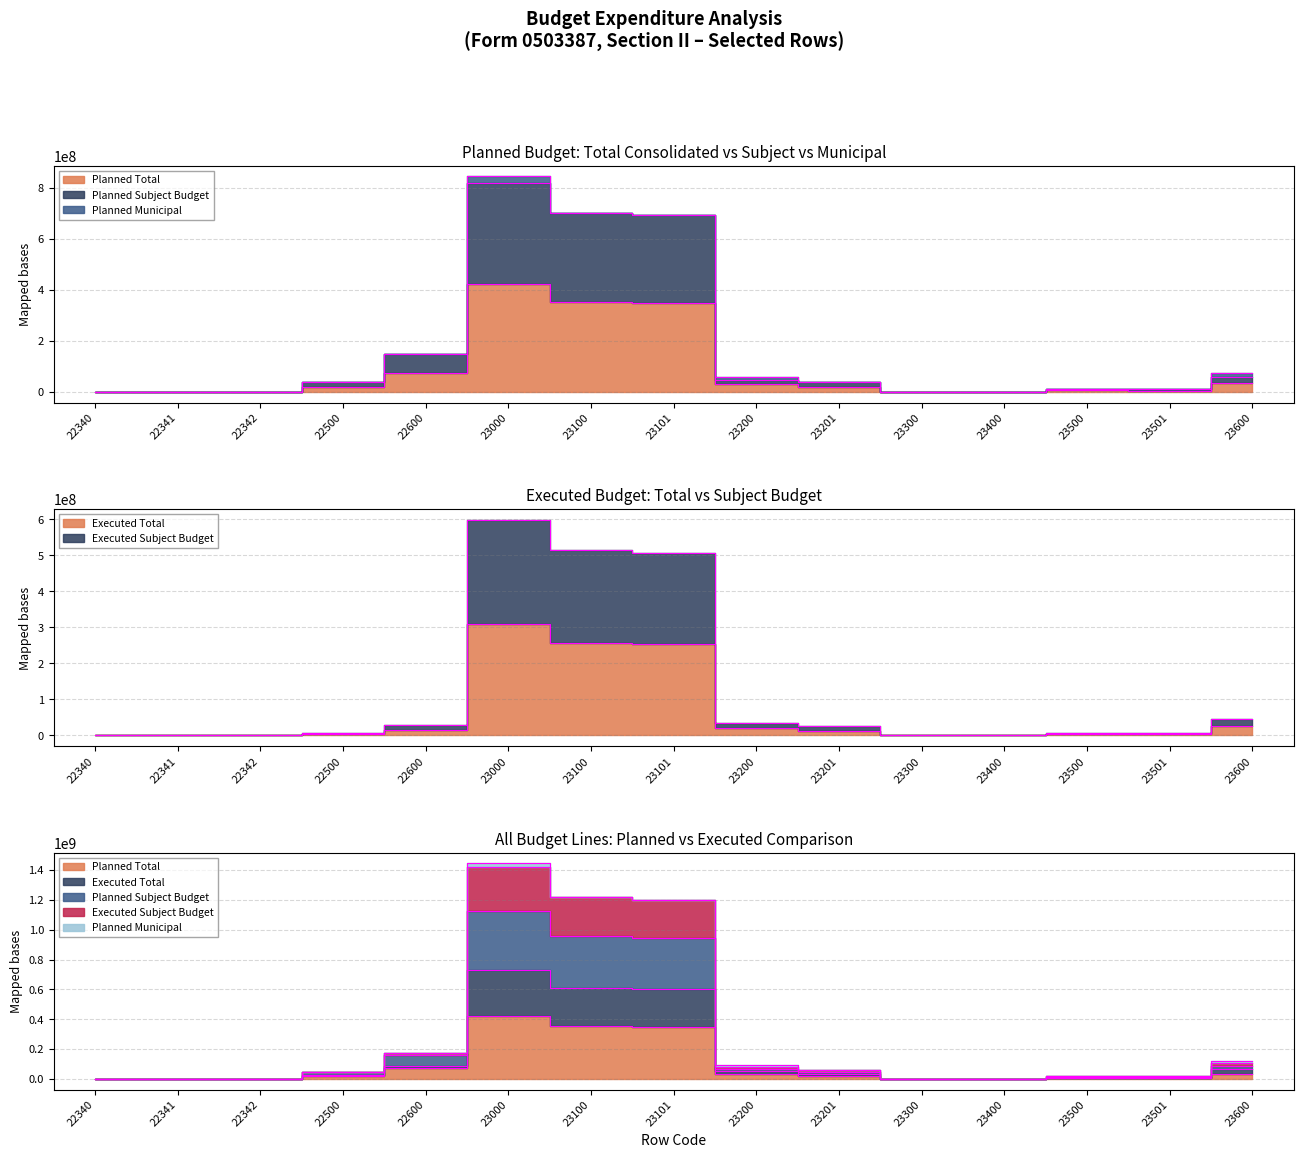

True or false: Executed Total and Planned Subject Budget cross at least once.

False